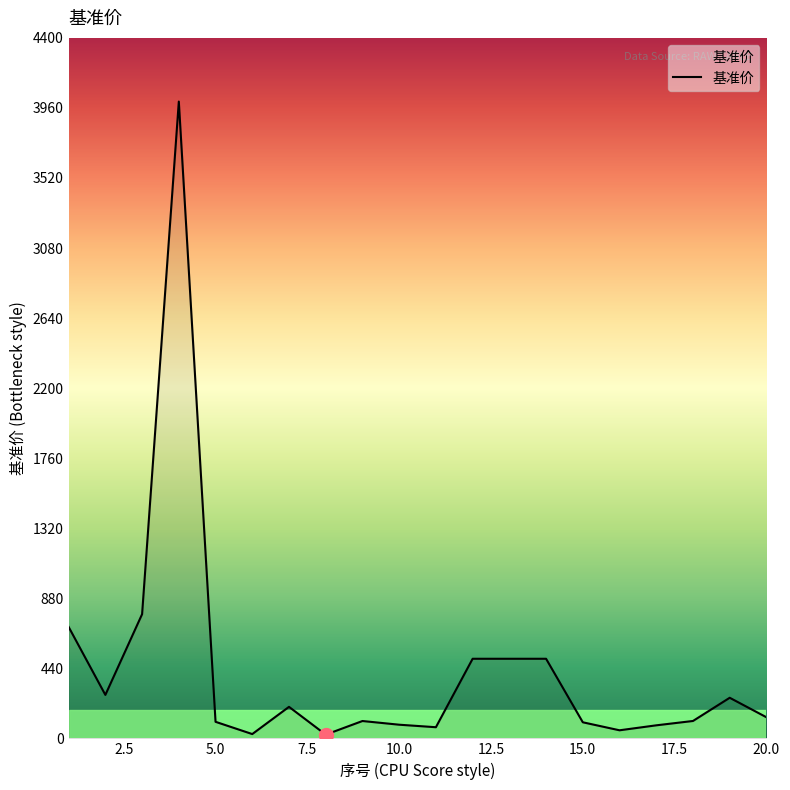

What is the maximum value shown in the chart?

4000.0